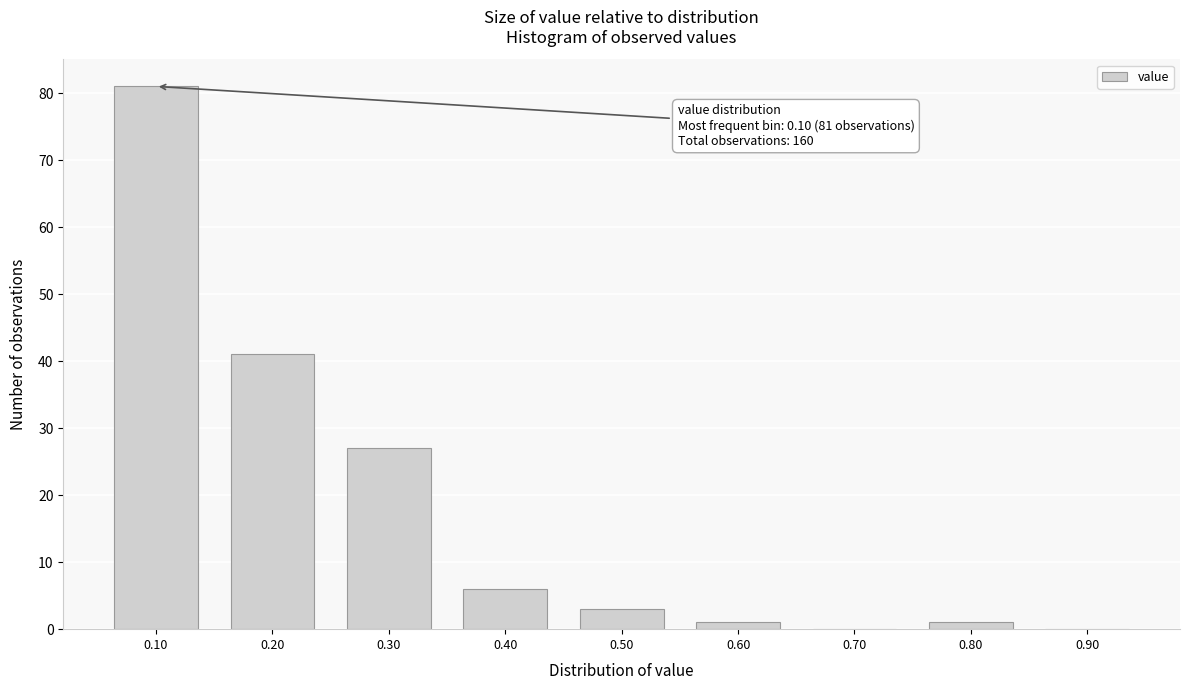

Reading left to right, list all the values displayed in this chart.

0.10=81	0.20=41	0.30=27	0.40=6	0.50=3	0.60=1	0.70=0	0.80=1	0.90=0